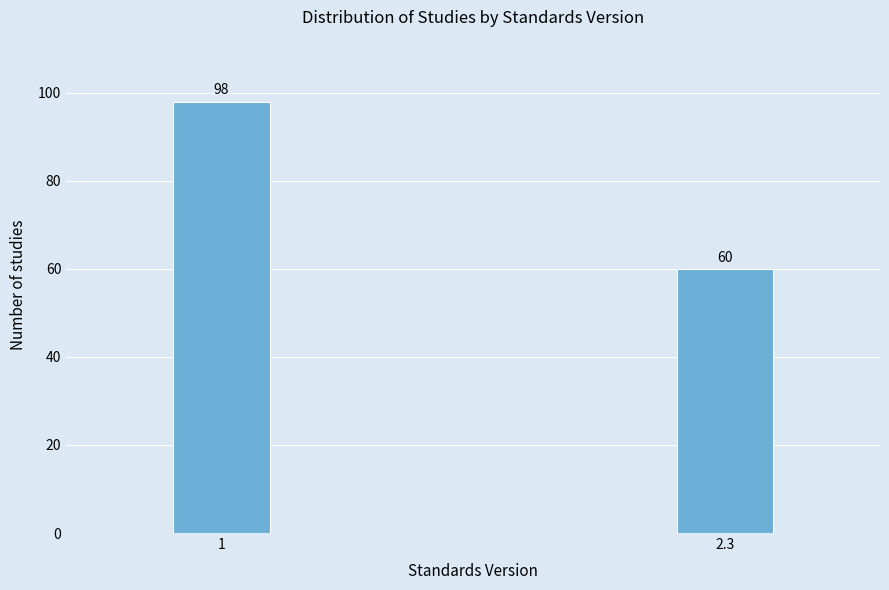

Reading left to right, list all the values displayed in this chart.

98	60